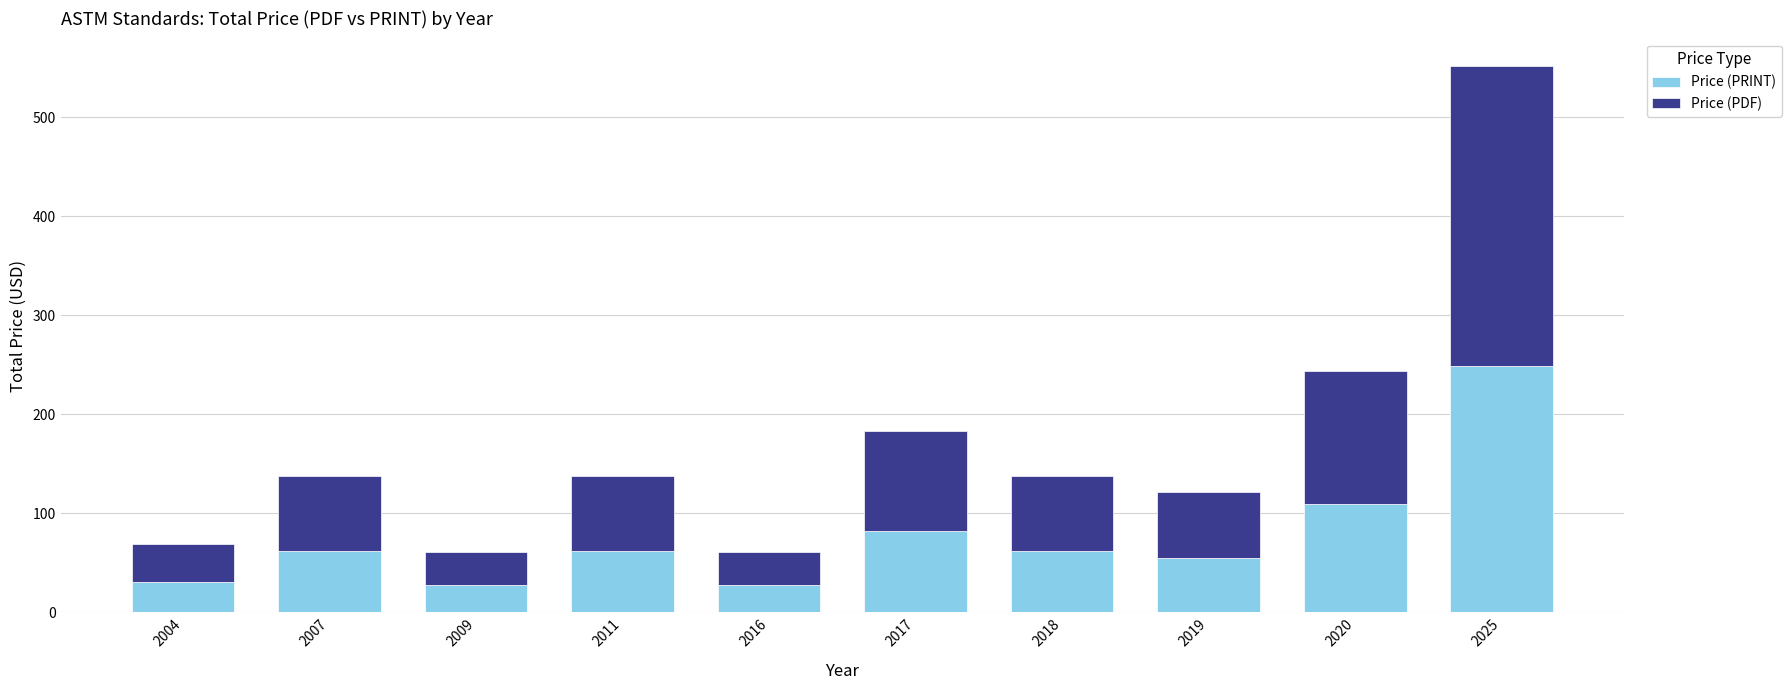

What are all the series names shown in the legend?

Price (PRINT), Price (PDF)